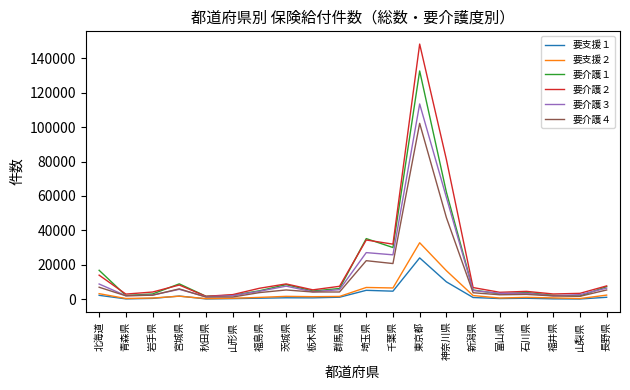

What is the difference between the maximum and minimum values in the 要介護１ series?

130819